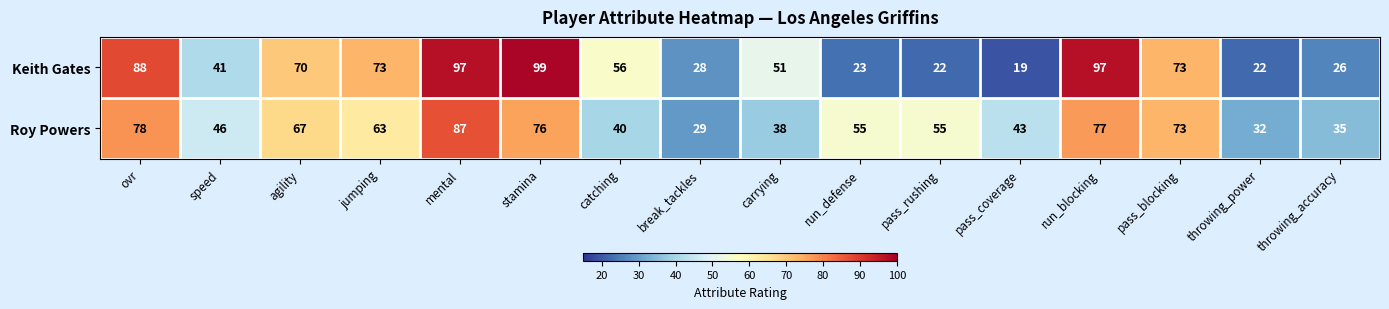

Between jumping and run_defense, which series saw the biggest shift?

Keith Gates